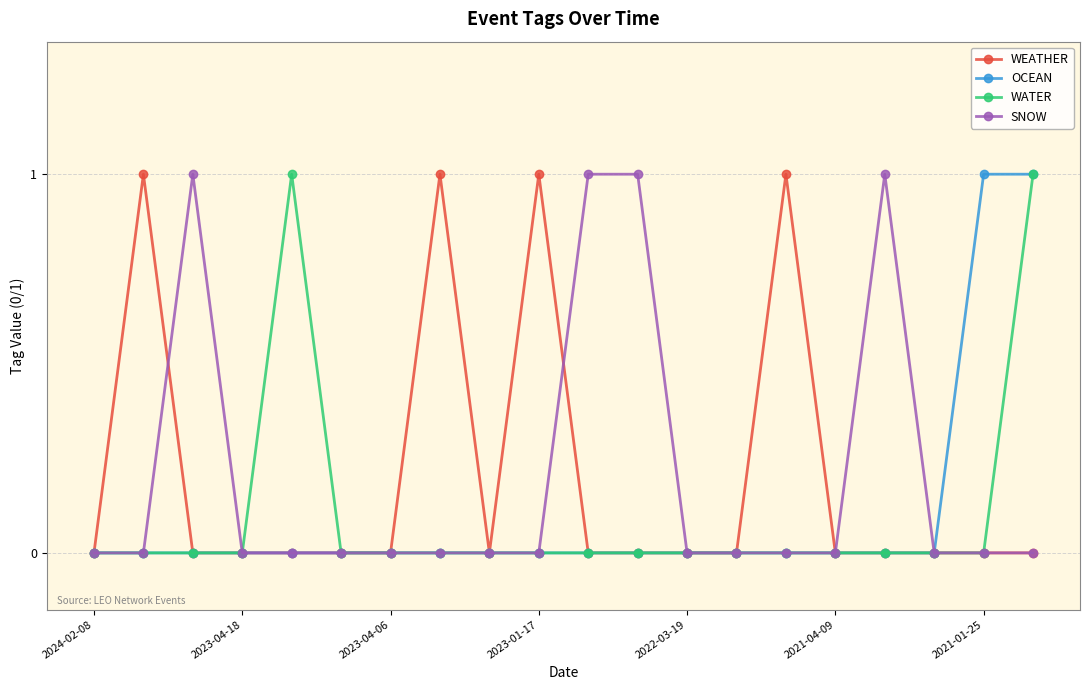

True or false: SNOW has more than 1 interior local peaks.

True